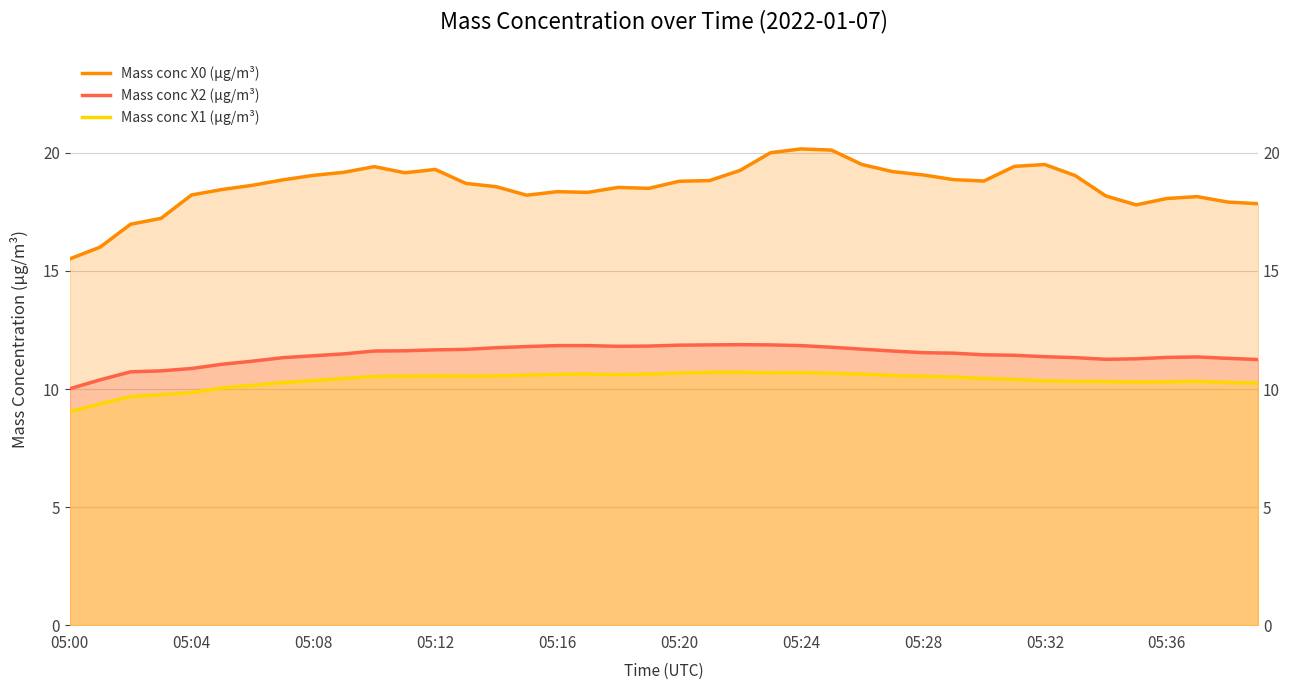

Is the value of Mass conc X1 (μg/m³) at 05:08 greater than the value of Mass conc X2 (μg/m³) at 05:24?

No